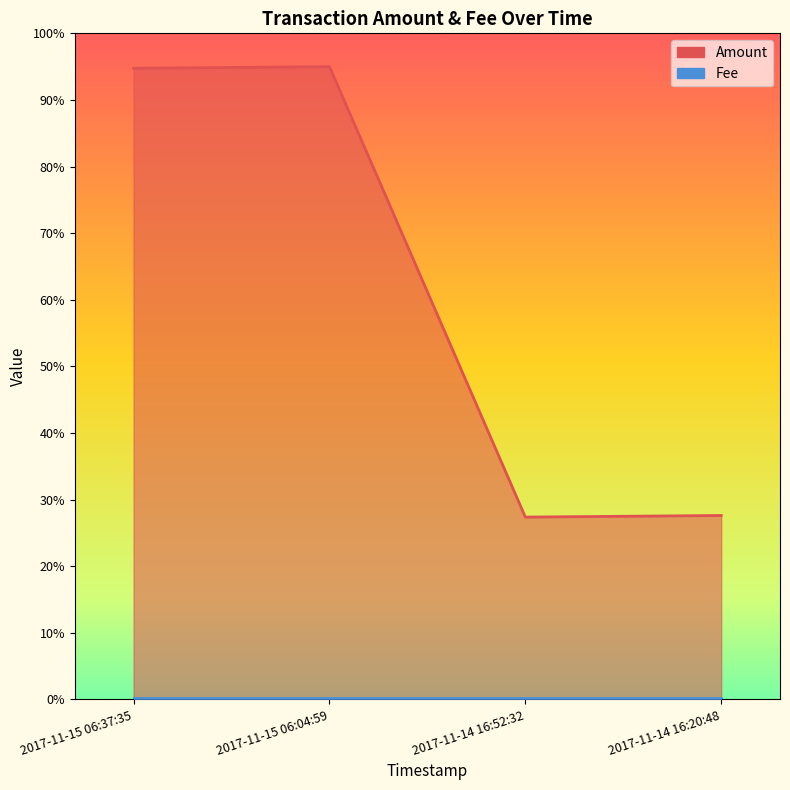

Where is the first local minimum?

2017-11-14 16:52:32